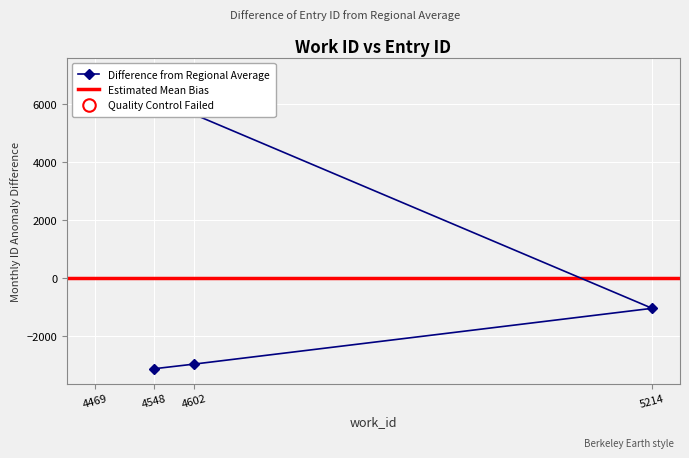

List the labels in order of value, largest first.

4469, 5214, 4602, 4548